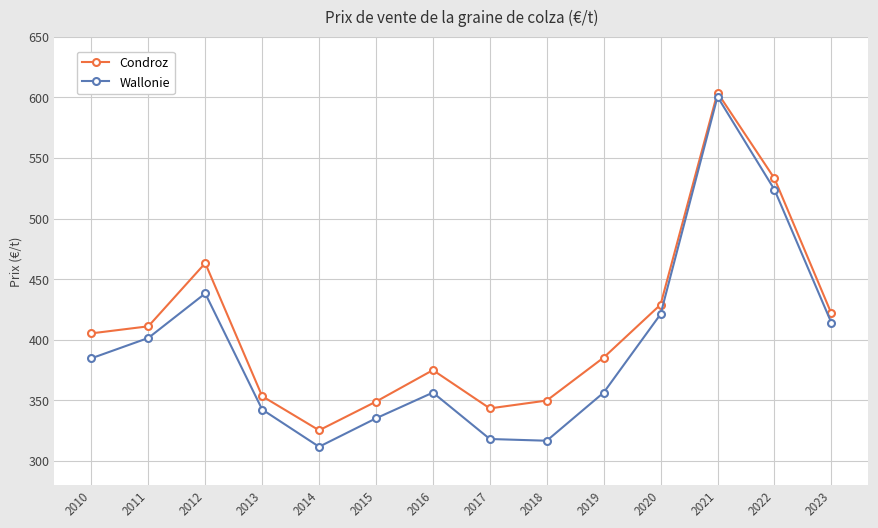

The value of Wallonie at 2020 is 421.1. True or false?

True